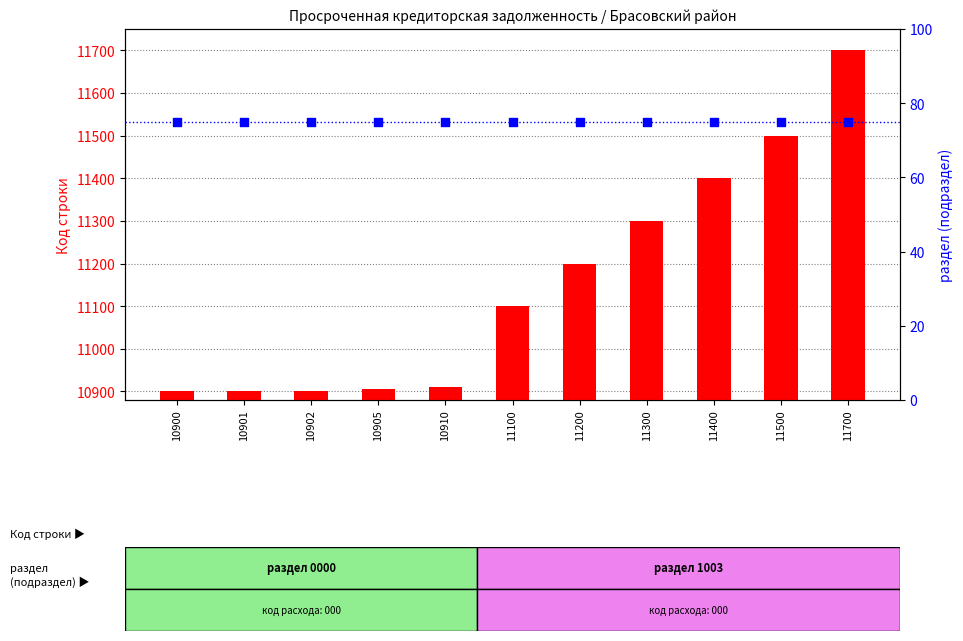

What is the total value across all series at 10900?

10975